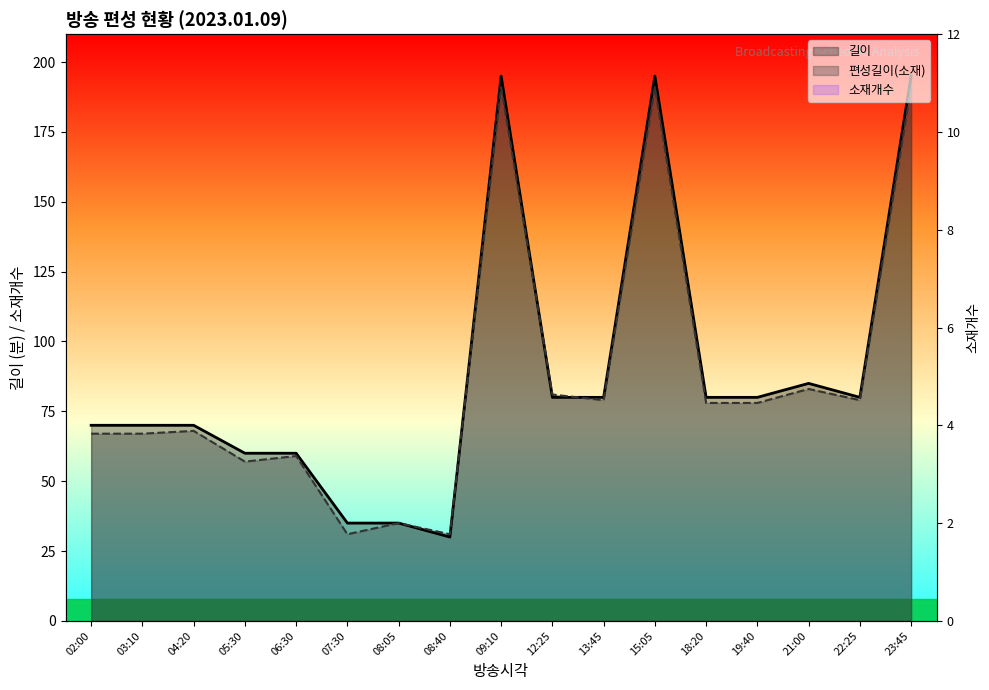

What position from the left is 04:20?

3